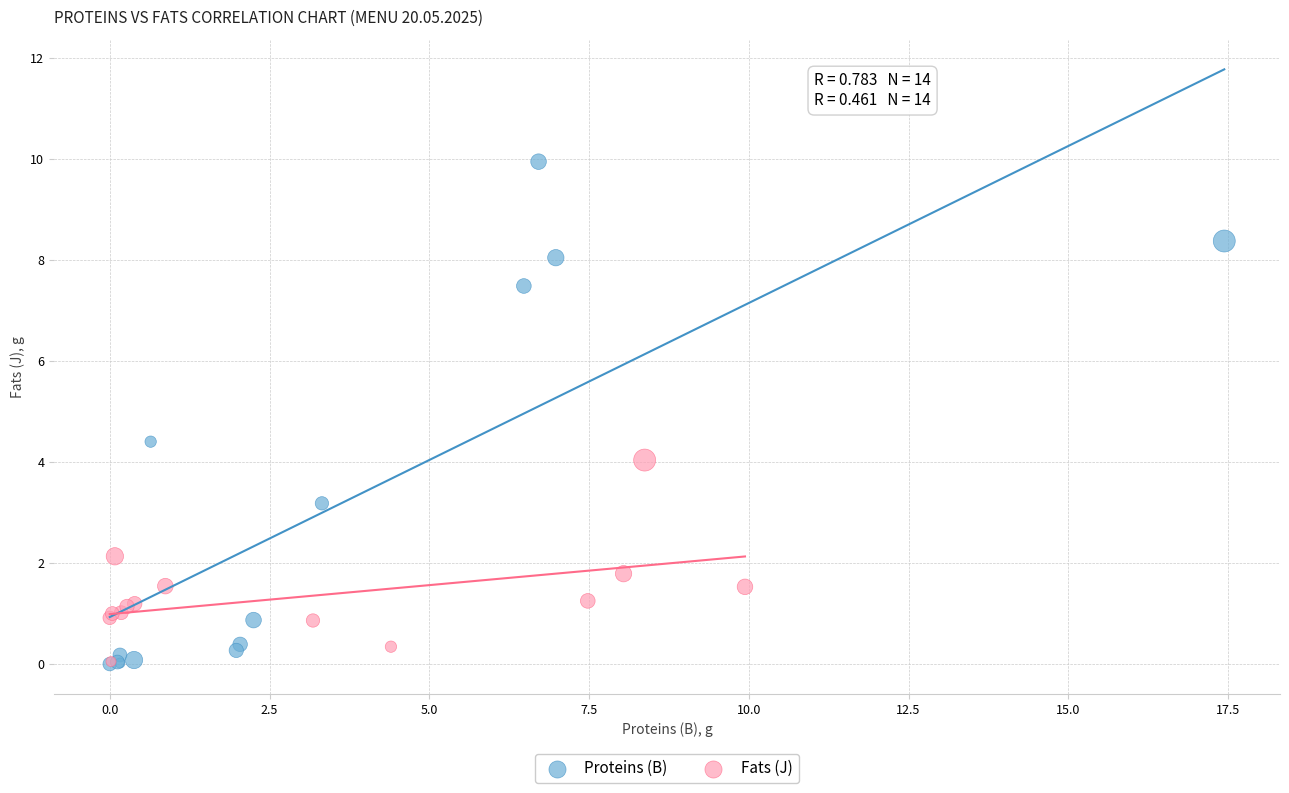

Which series has the largest Y range (max minus min)?

Proteins (B)